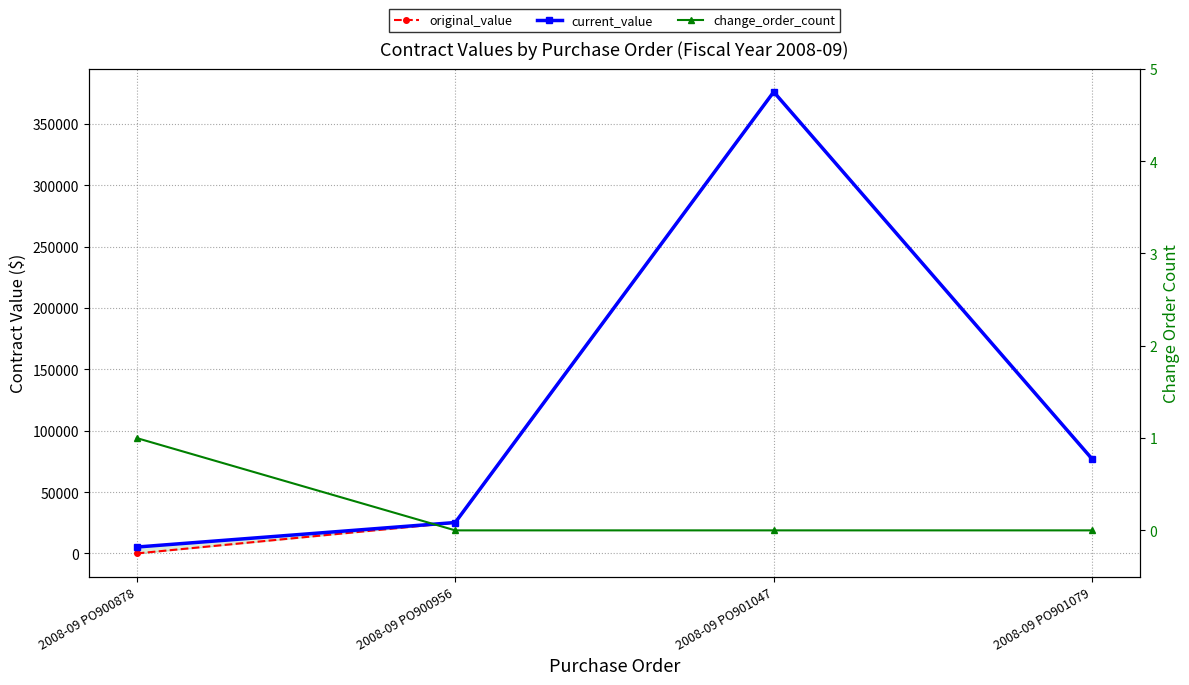

What is the difference between the maximum and second lowest values in the change_order_count series?

1.0